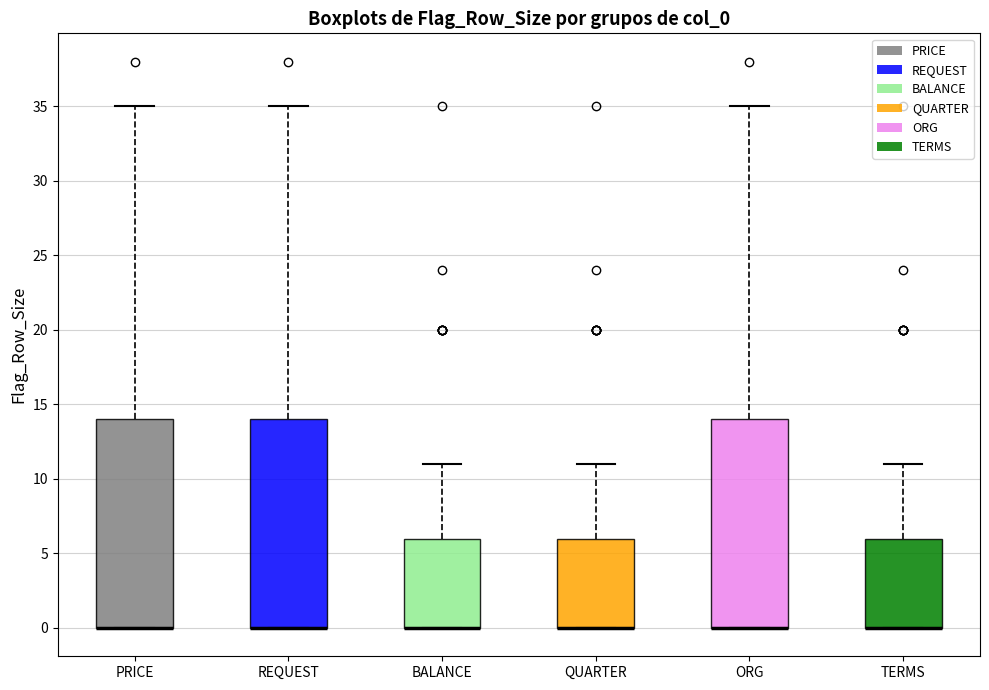

Where is the lower edge of the box for QUARTER on the y-axis? The values are not printed on the chart, so give them approximately, as read against the axis.

0